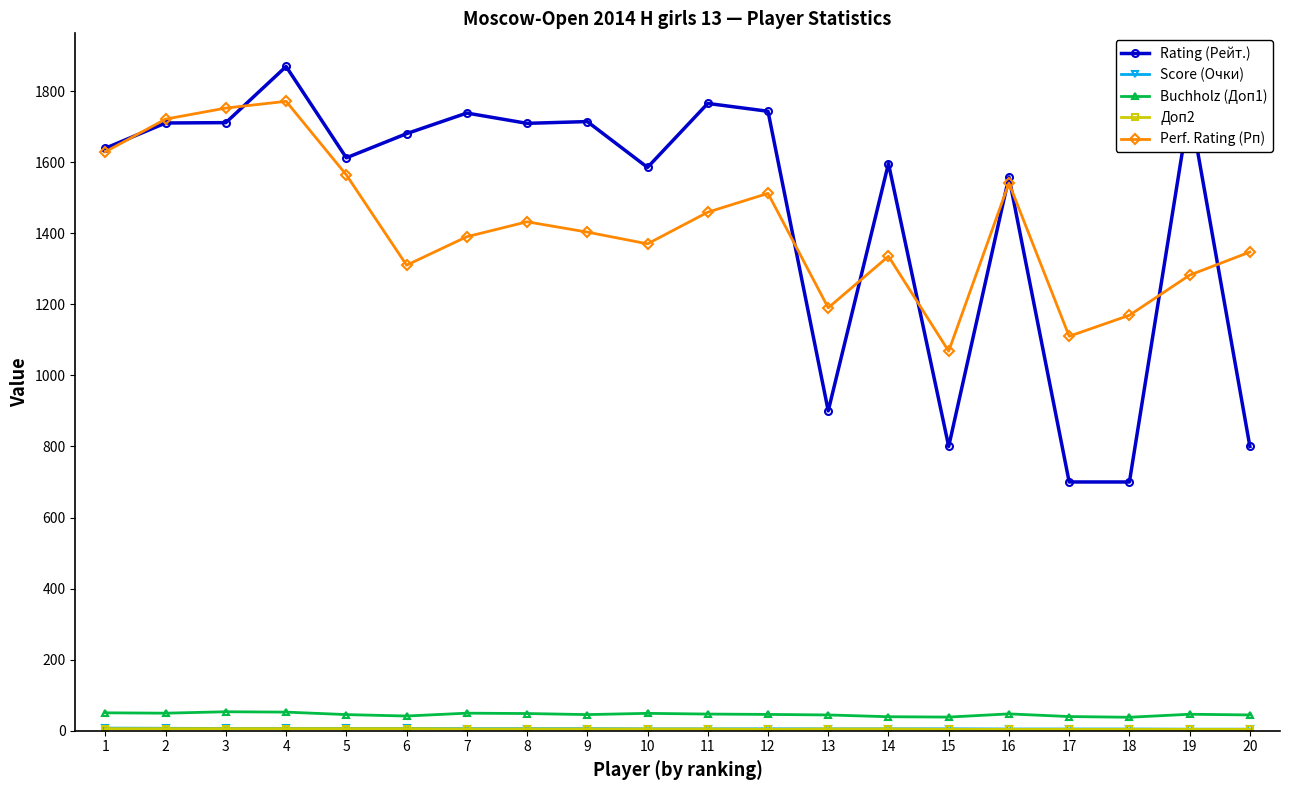

True or false: Buchholz (Доп1) and Perf. Rating (Рп) intersect in this chart.

False